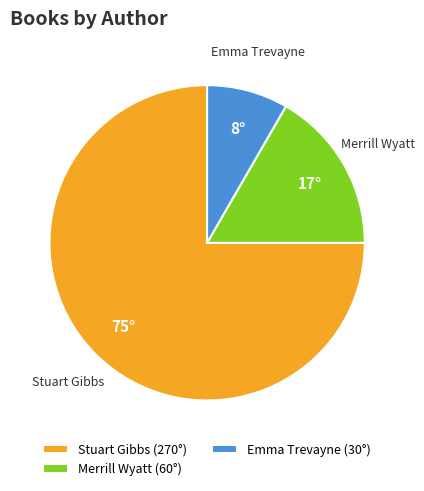

Do Emma Trevayne and Stuart Gibbs together represent more than half of the pie?

Yes